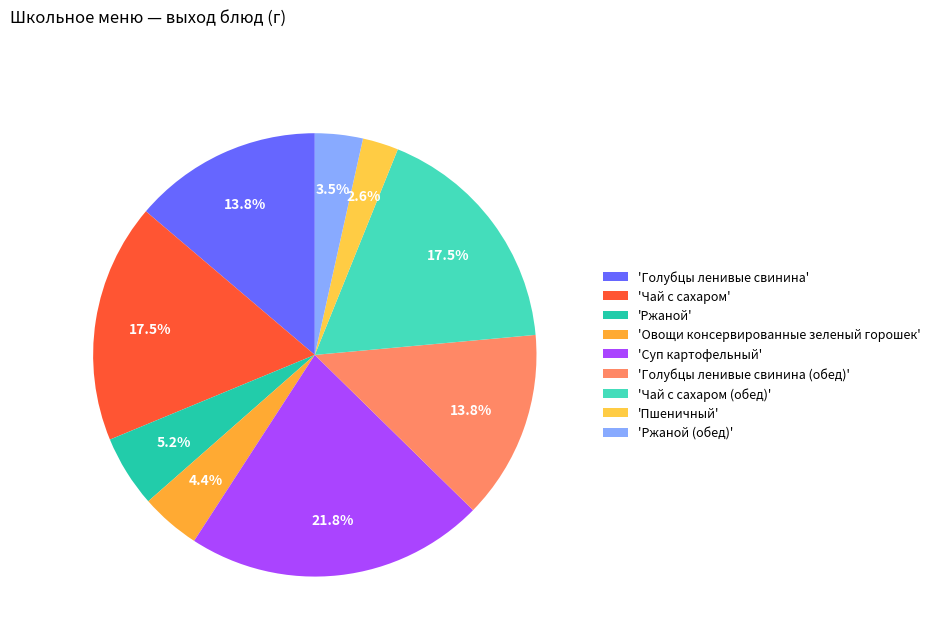

Rank the categories by value from lowest to highest.

Пшеничный, Ржаной (обед), Овощи консервированные зеленый горошек, Ржаной, Голубцы ленивые свинина, Голубцы ленивые свинина (обед), Чай с сахаром, Чай с сахаром (обед), Суп картофельный